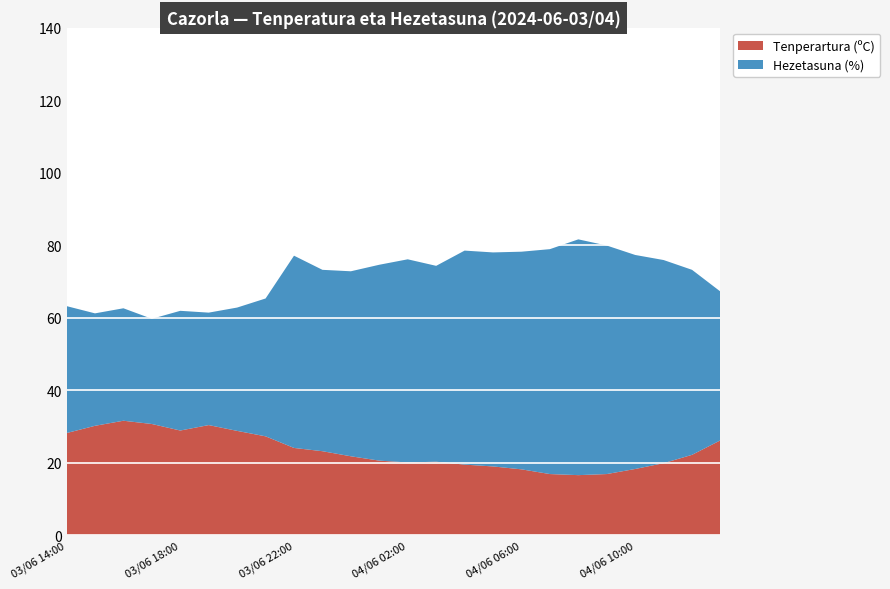

The value of Tenperartura (ºC) at 04/06 02:00 is 13.2. True or false?

False